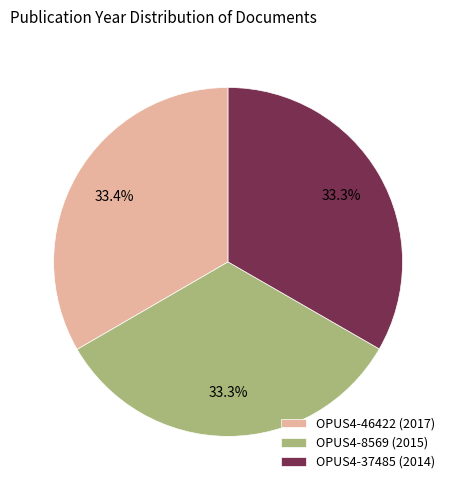

Combined, what portion of the pie is OPUS4-46422 (2017) and OPUS4-37485 (2014)?

66.7%